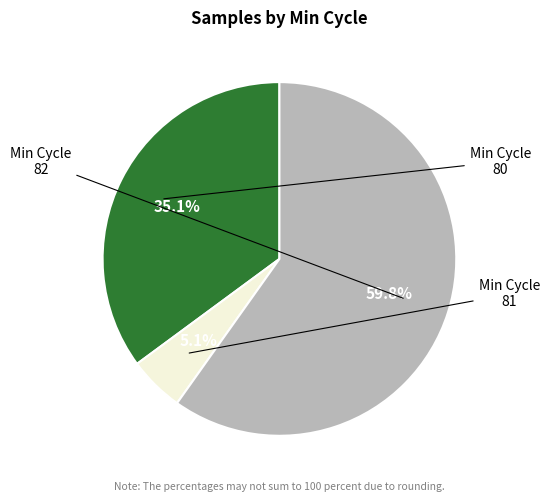

Does any single category account for the majority?

Yes